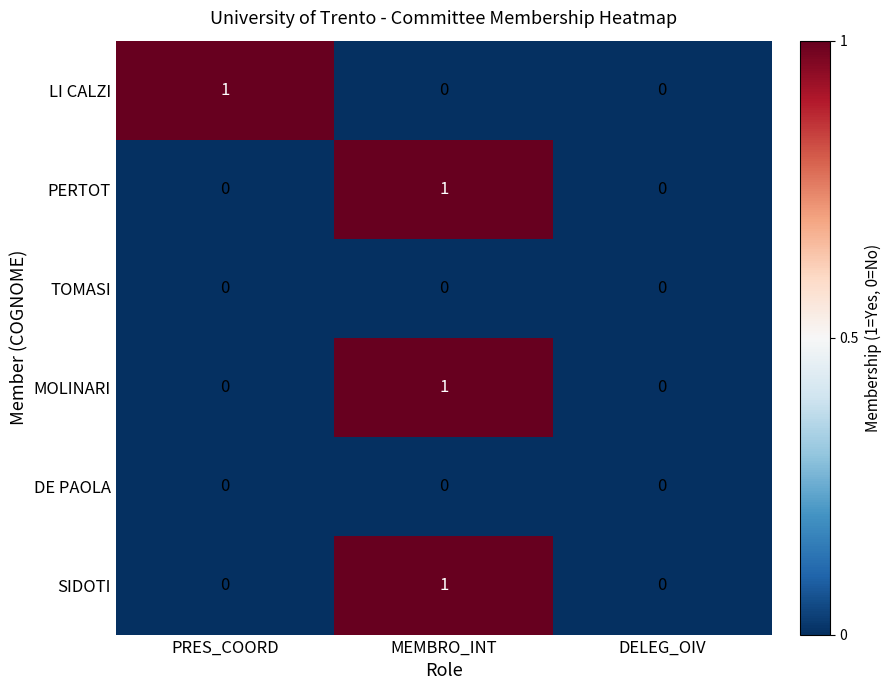

Between PRES_COORD and DELEG_OIV, which series saw the biggest shift?

LI CALZI